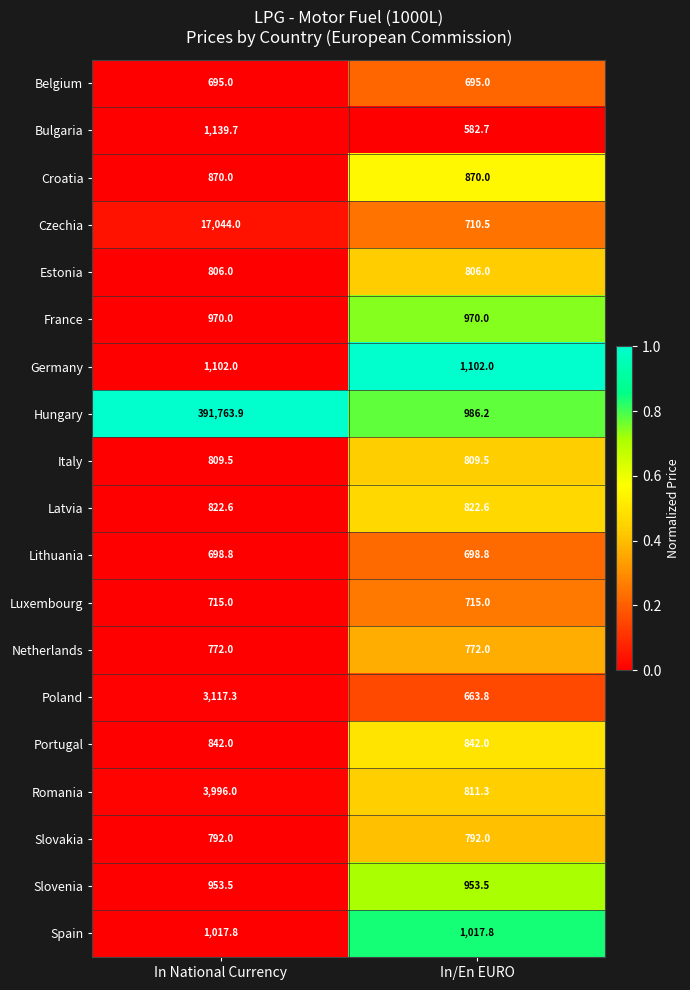

What is the average value of the Poland series?

1890.6